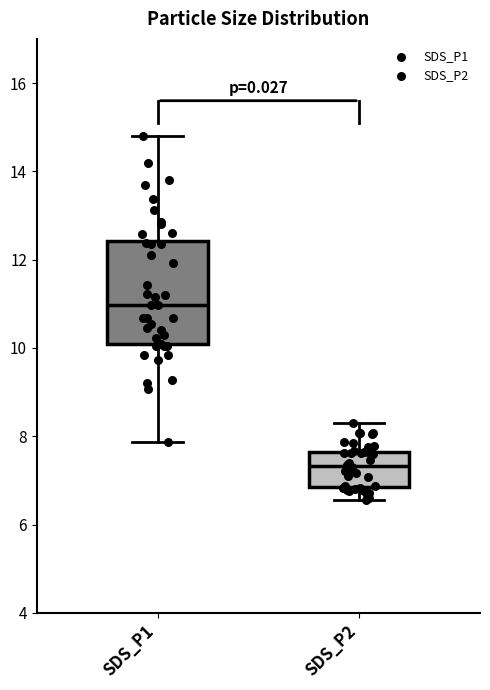

Comparing the boxes themselves (not the whiskers), which one is the tallest?

SDS_P1